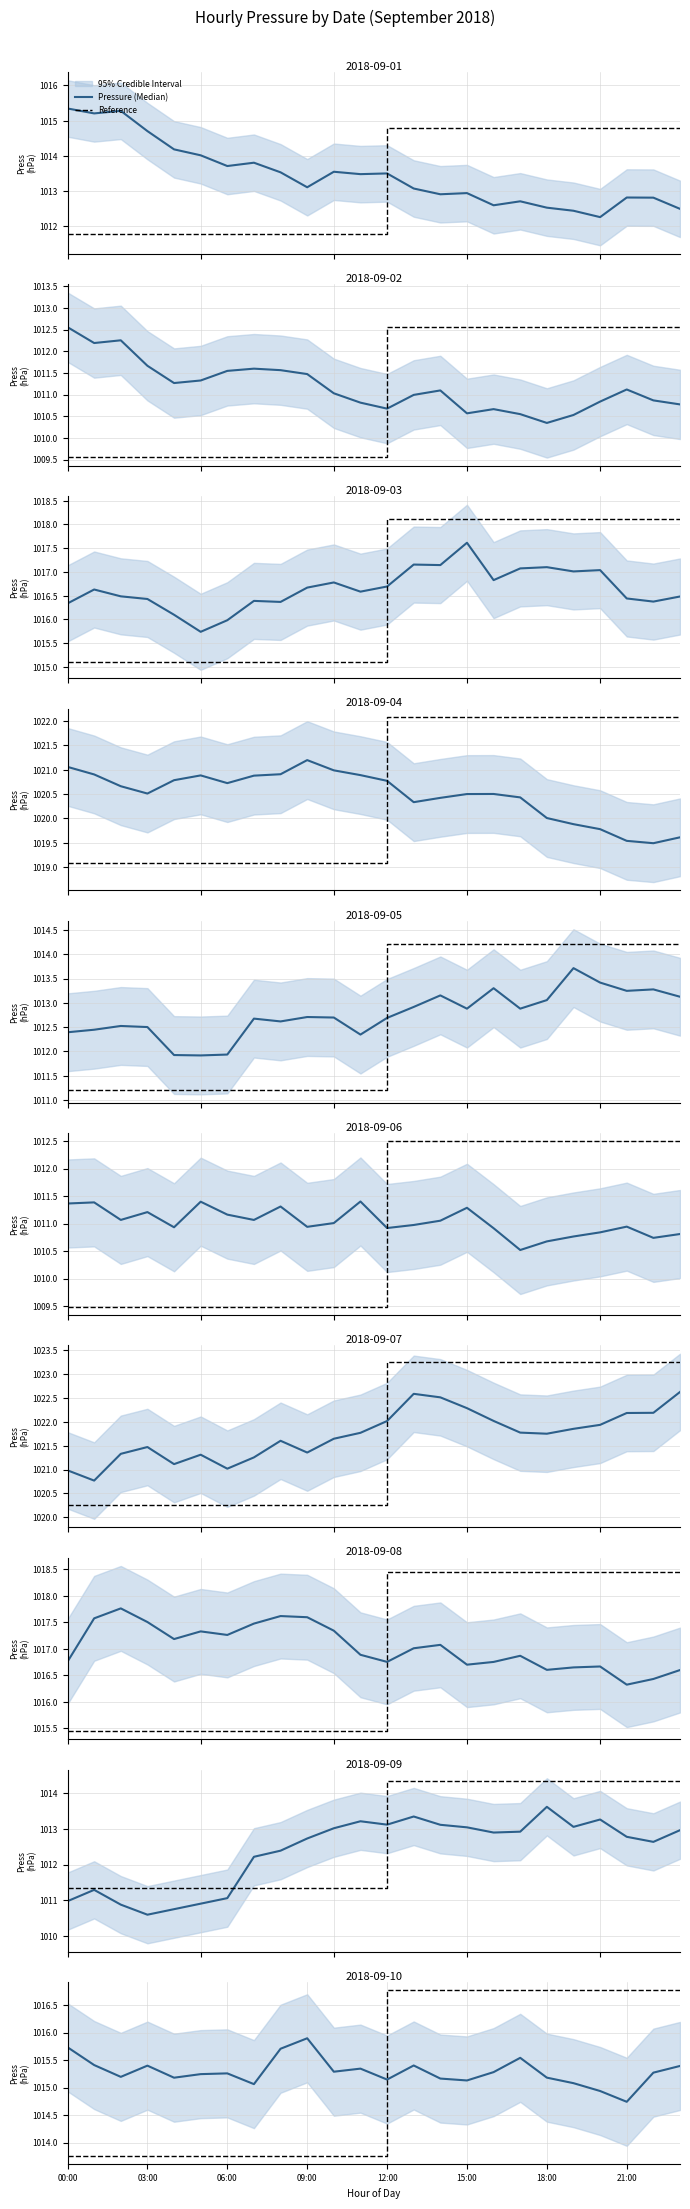

What is the value of the Reference point at the 5th from the left?

1013.8